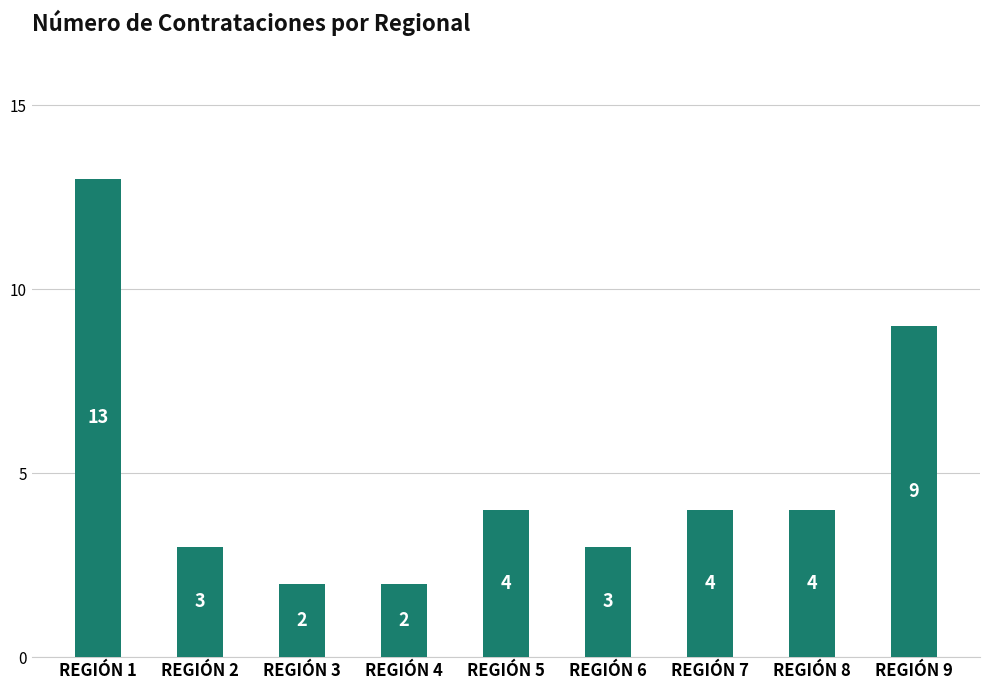

Which label corresponds to the largest value in the chart?

REGIÓN 1